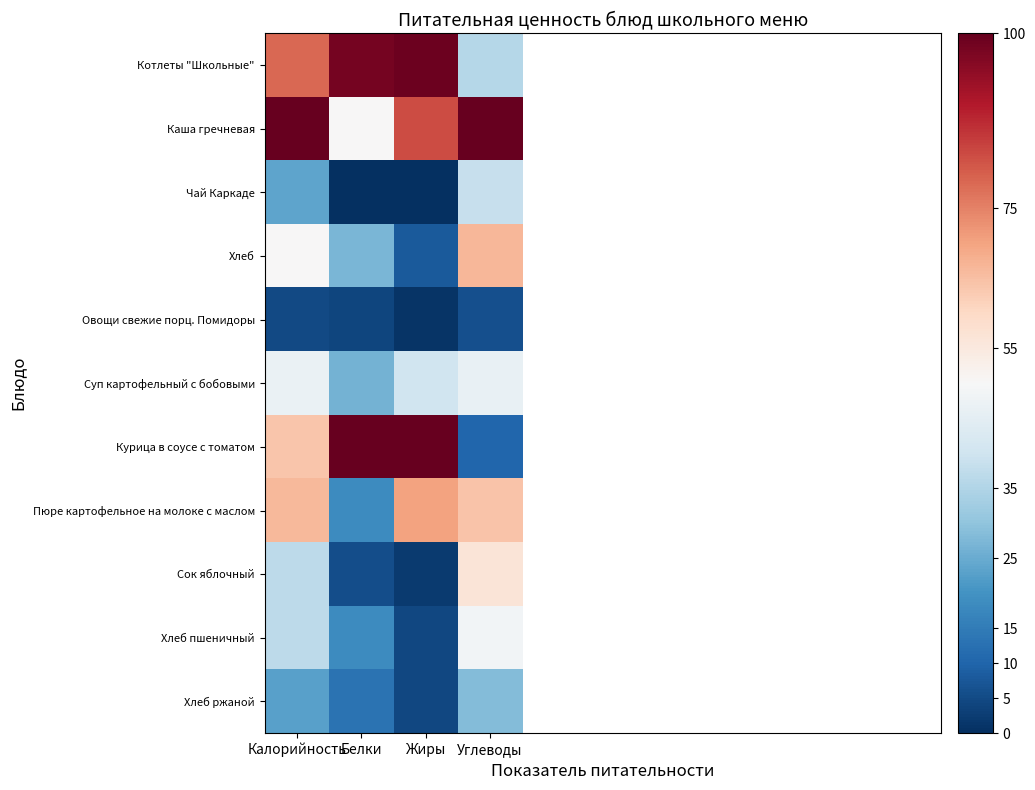

Is it true that Овощи свежие порц. Помидоры equals 4.0 at Белки?

True